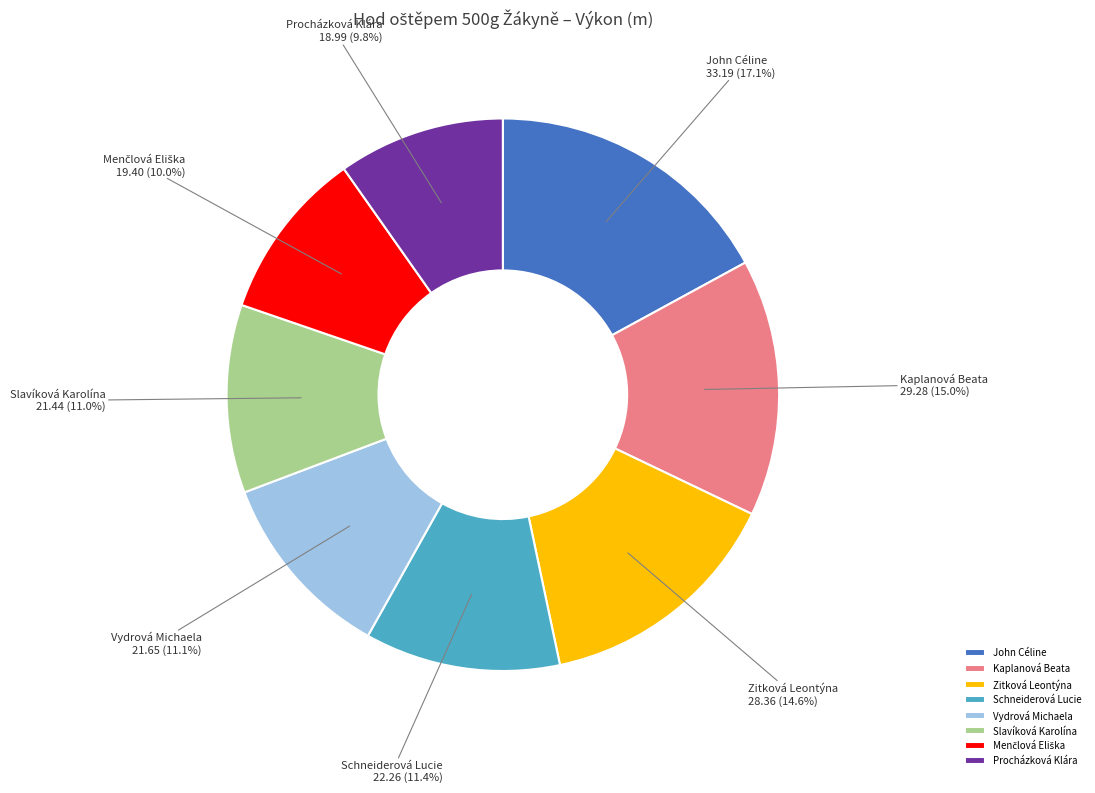

Is it true that Kaplanová Beata is 15% of the pie?

True